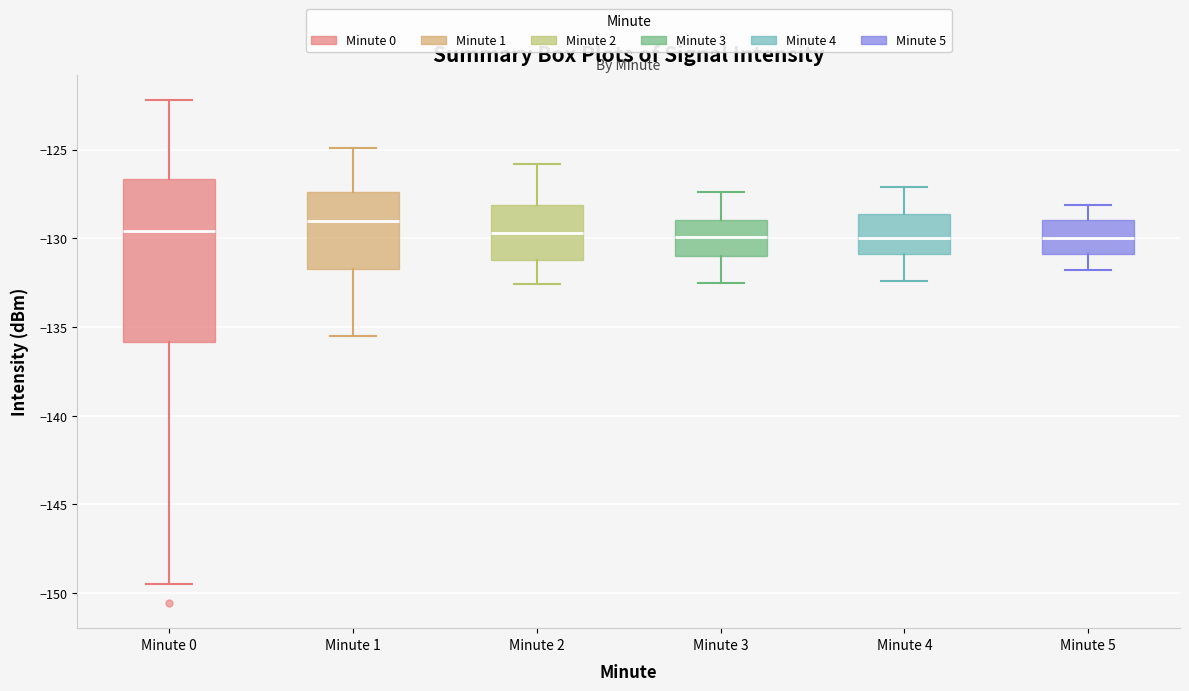

Which box's median line is the highest?

Minute 1